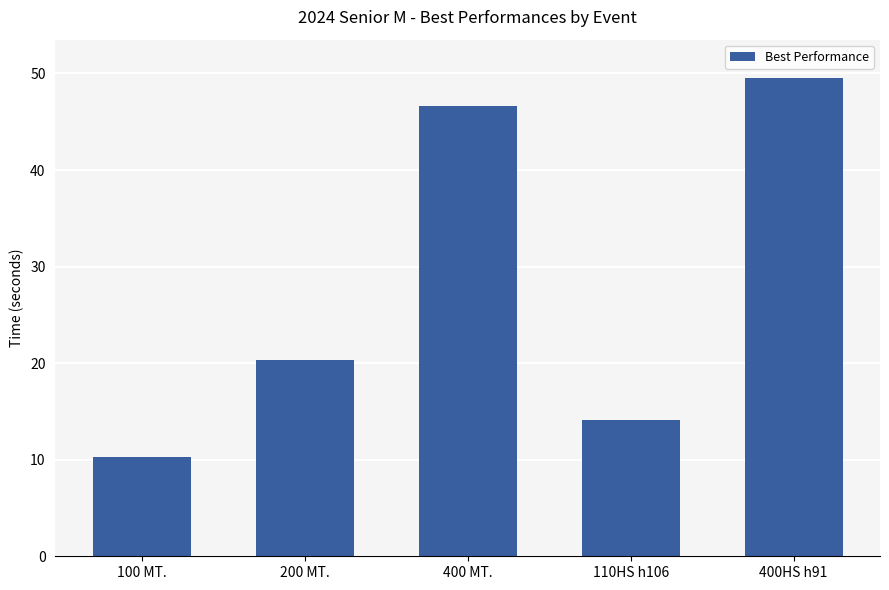

How many bars are there in total?

5